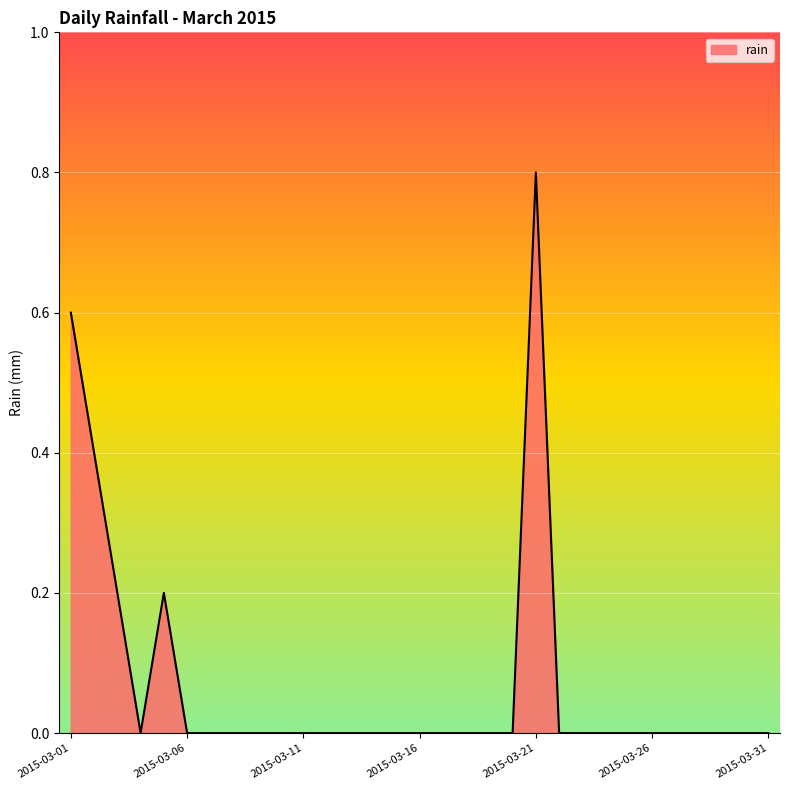

Reading left to right, what are all the values shown in this chart?

0.6	0.4	0.2	0.0	0.2	0.0	0.0	0.0	0.0	0.0	0.0	0.0	0.0	0.0	0.0	0.0	0.0	0.0	0.0	0.0	0.8	0.0	0.0	0.0	0.0	0.0	0.0	0.0	0.0	0.0	0.0